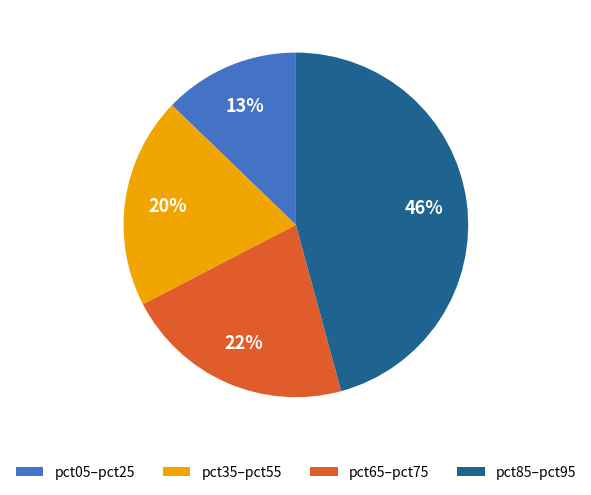

Is it true that pct85–pct95 is 57% of the pie?

False